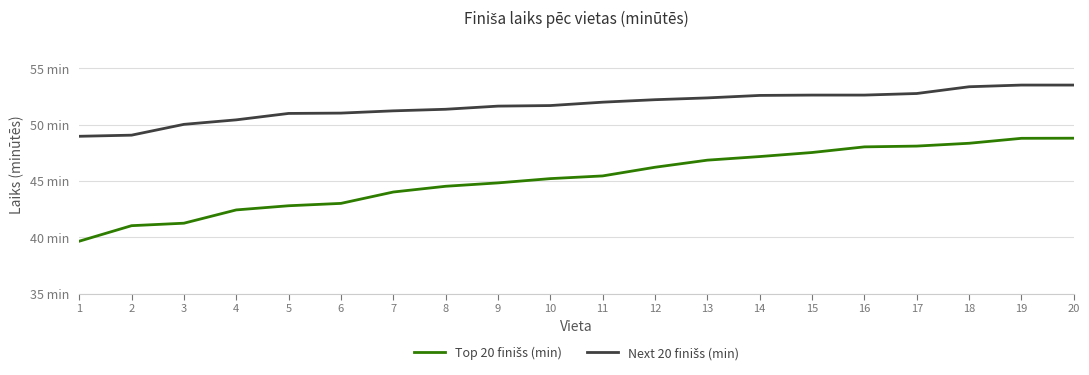

What is the value of the Top 20 finišs (min) point at the 8th from the left?

44.5